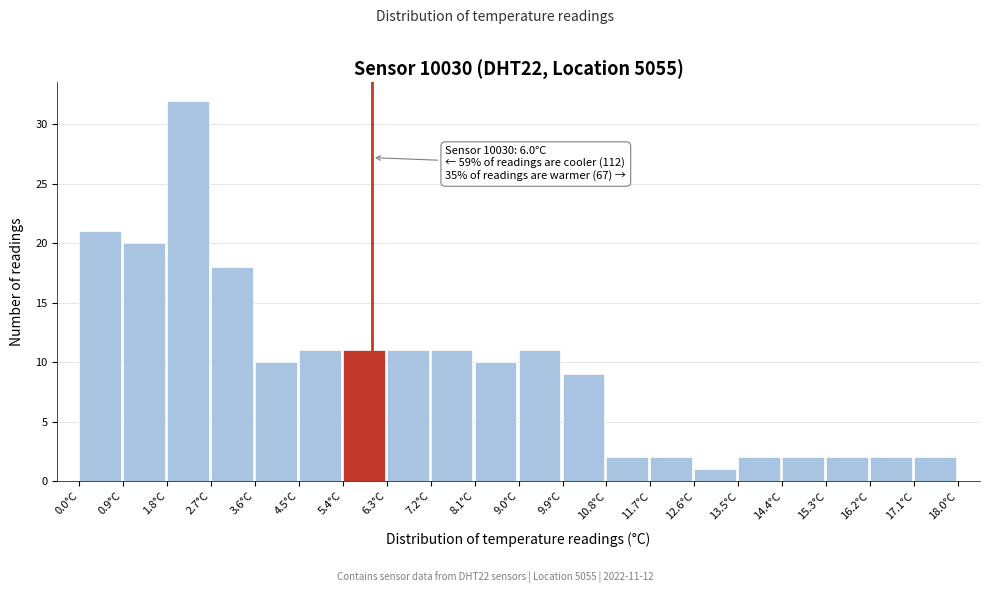

Over which range of the x-axis is the bar tallest?

1.8 to 2.7